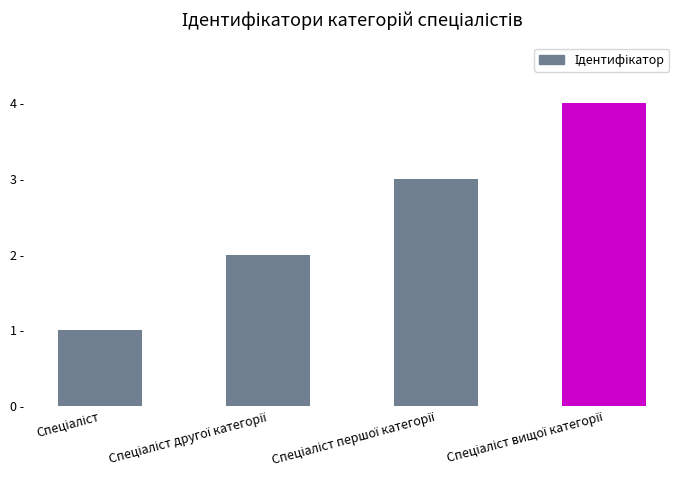

Which category has the lowest value across all series?

Спеціаліст